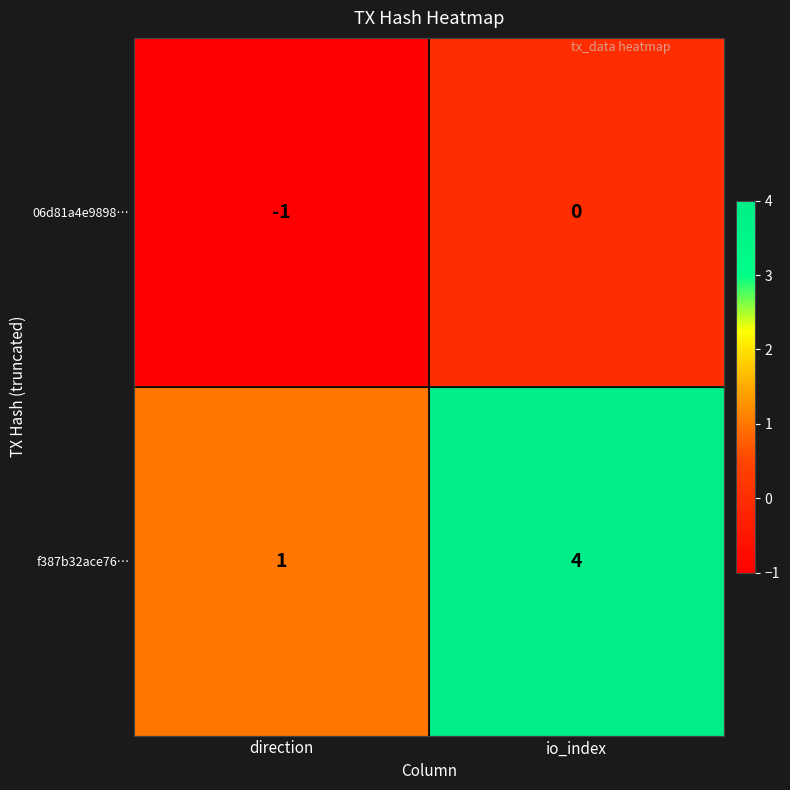

How many values in the 06d81a4e9898… series are below 0?

1